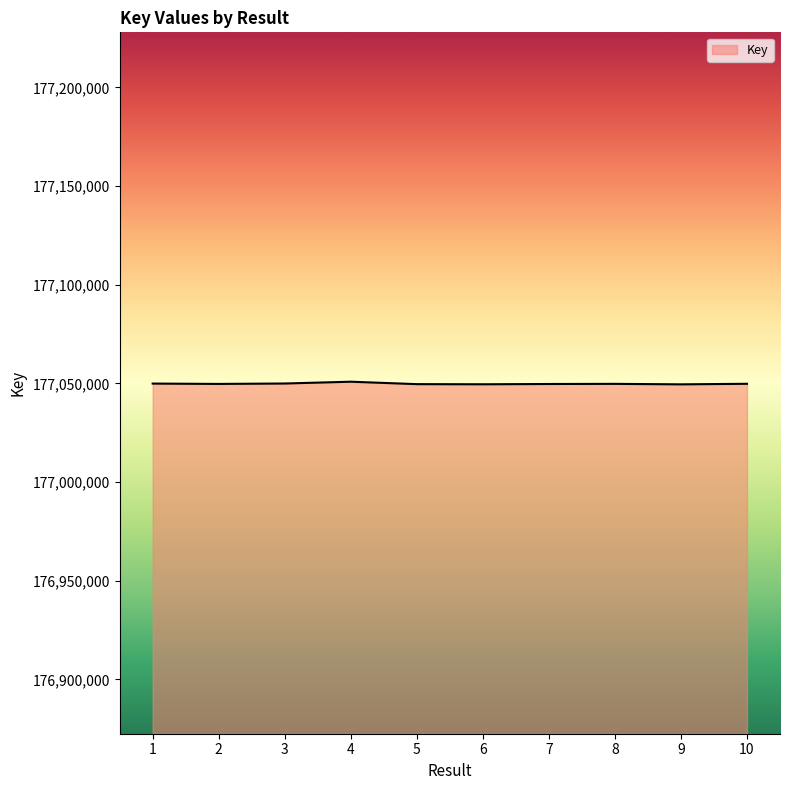

At which label does the data first exceed 177049723?

1